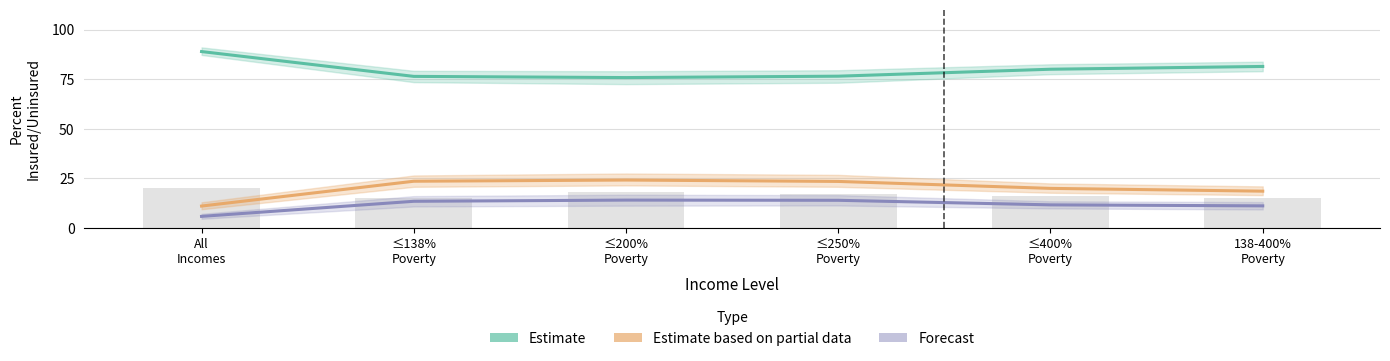

Is the value of Estimate at ≤200%
Poverty greater than the value of Forecast at 138-400%
Poverty?

Yes